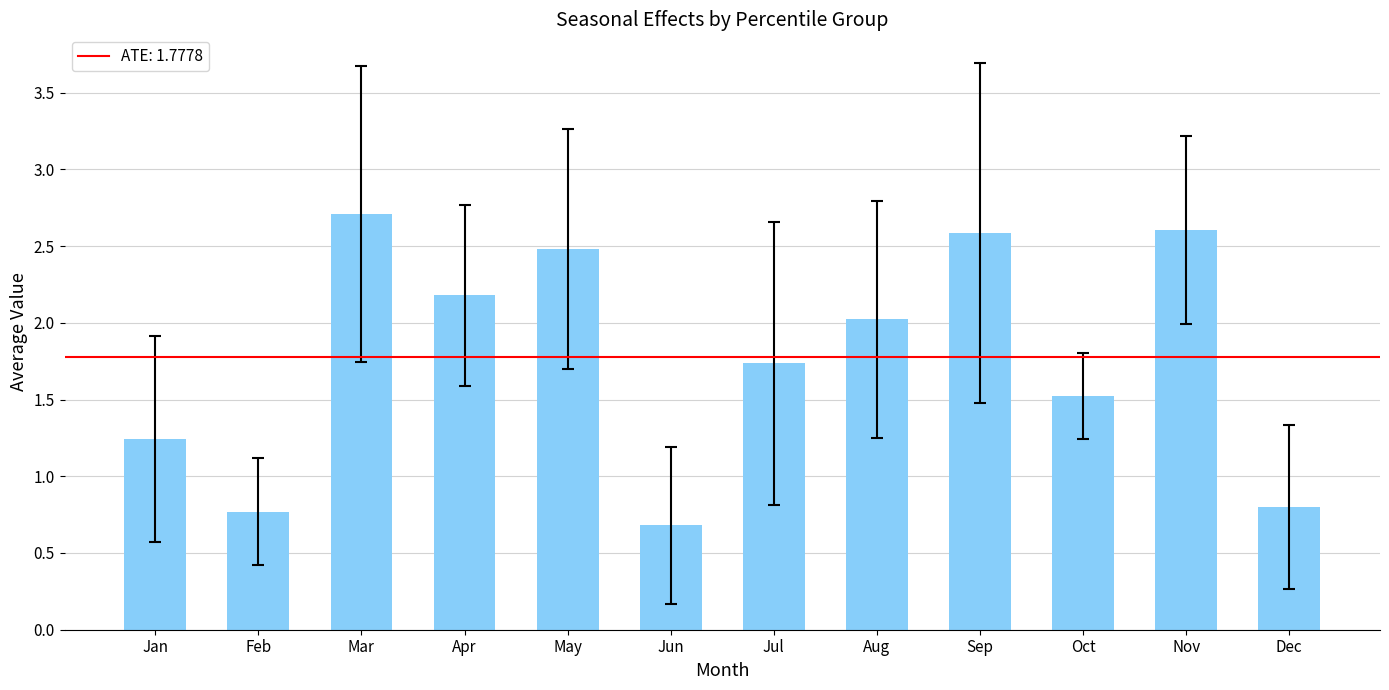

What is the approximate value at Oct?

1.5